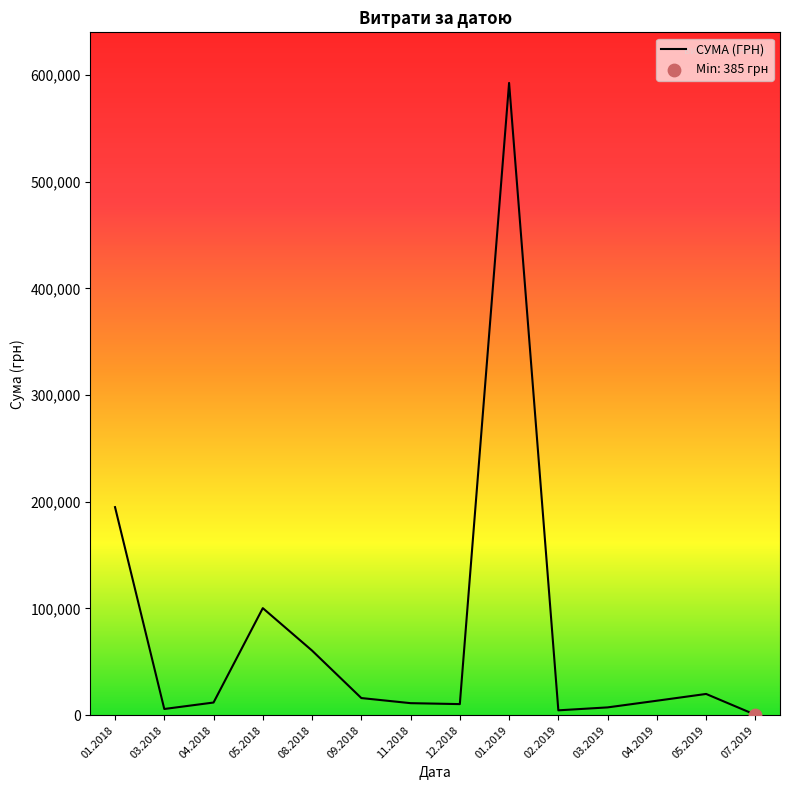

What is the ratio of the value at 12.2018 to the value at 04.2019?

0.8